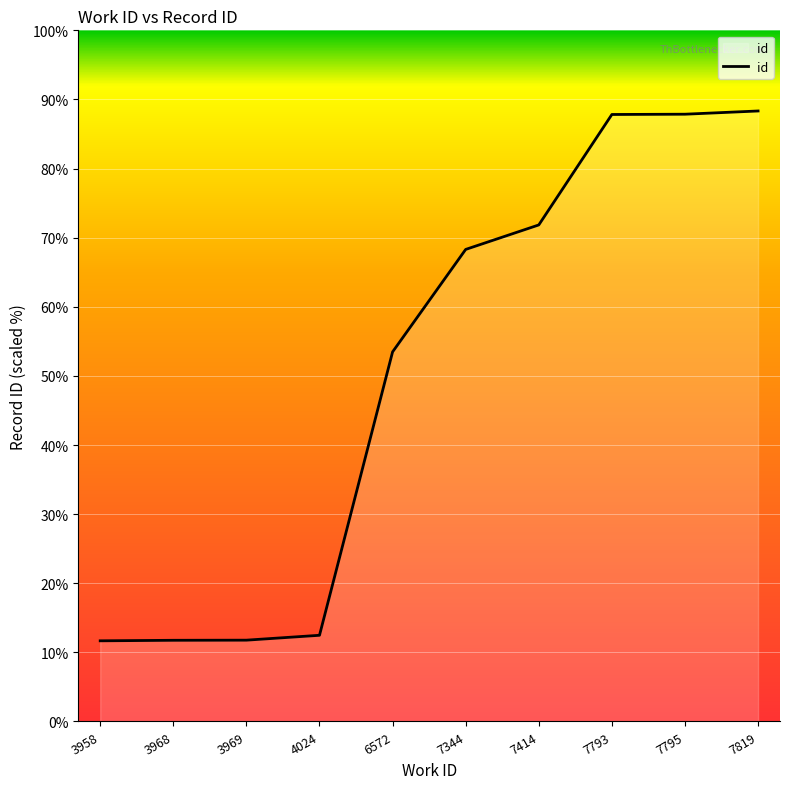

Does the chart display data point markers on the line(s)?

No